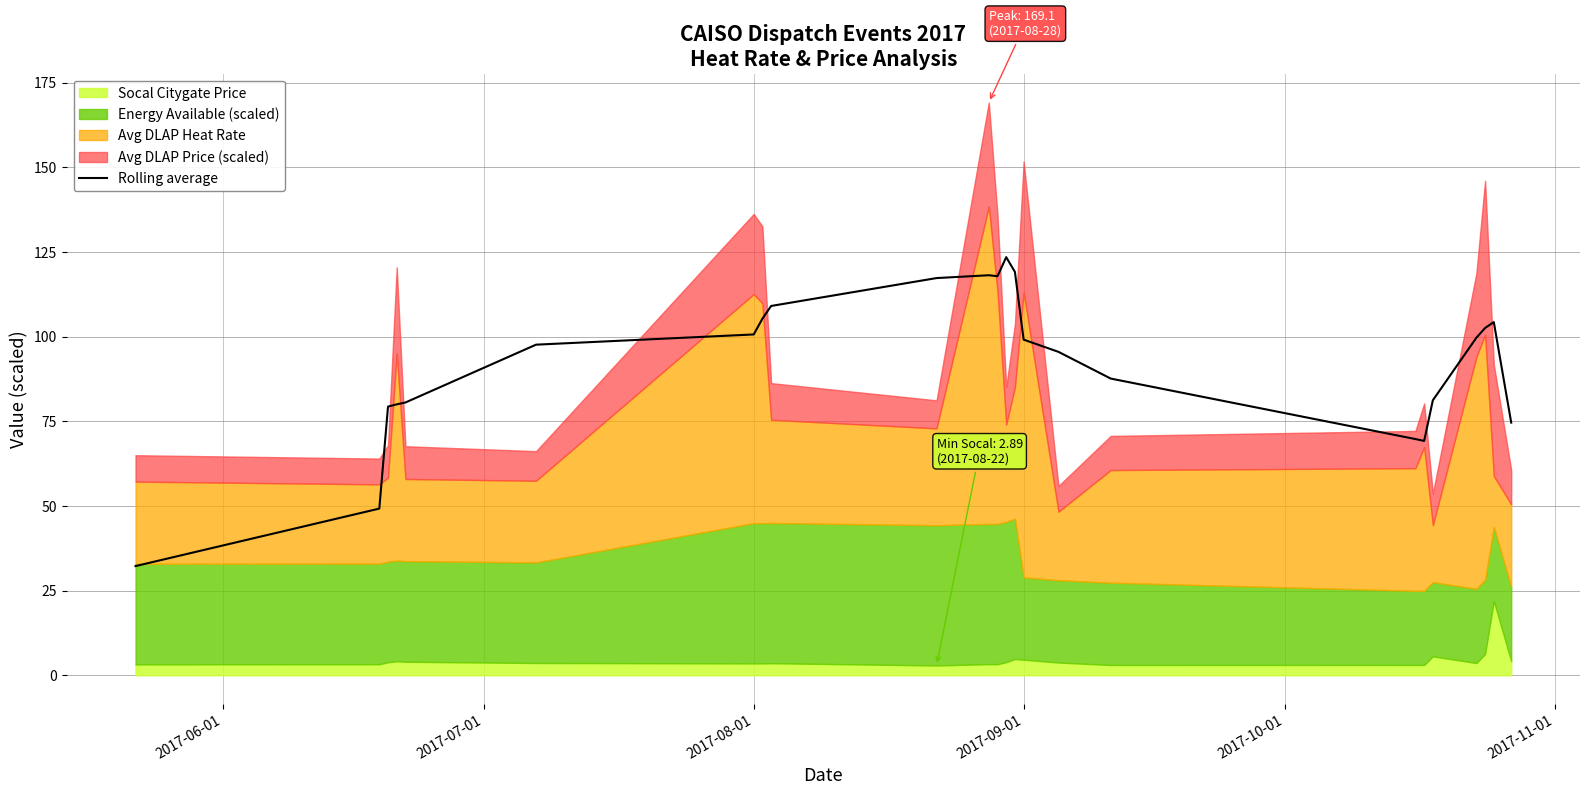

What is the minimum value for Rolling average?

32.2